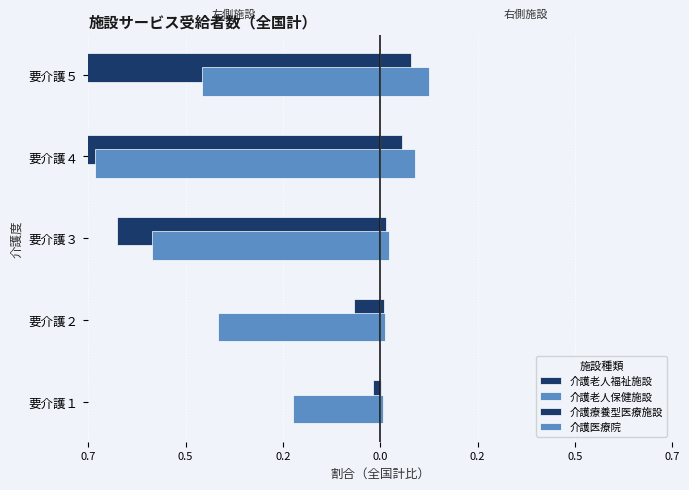

At how many categories does at least one series exceed 0?

5